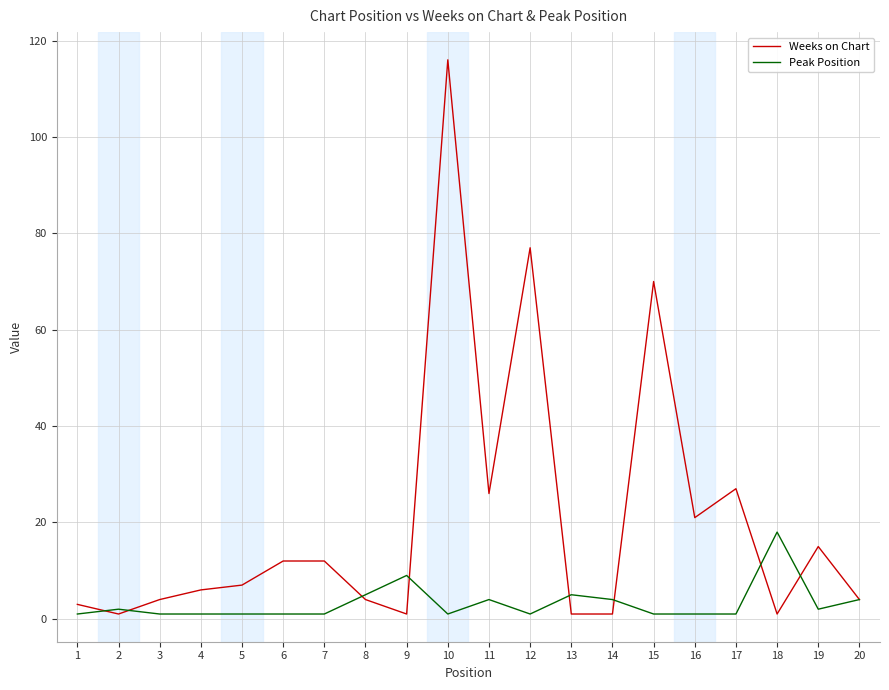

Which category has the highest value across all series?

10